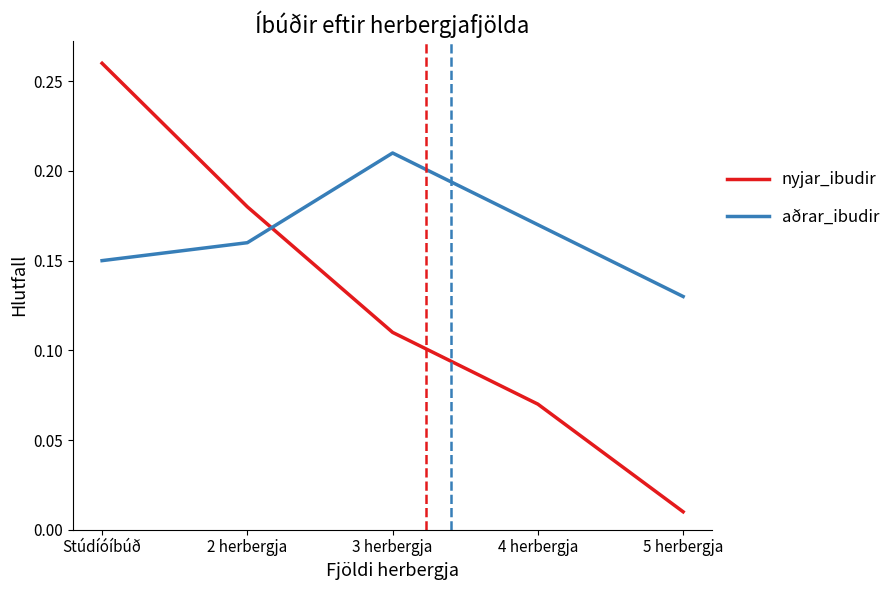

Is it true that aðrar_ibudir equals 0.3 at 4 herbergja?

False